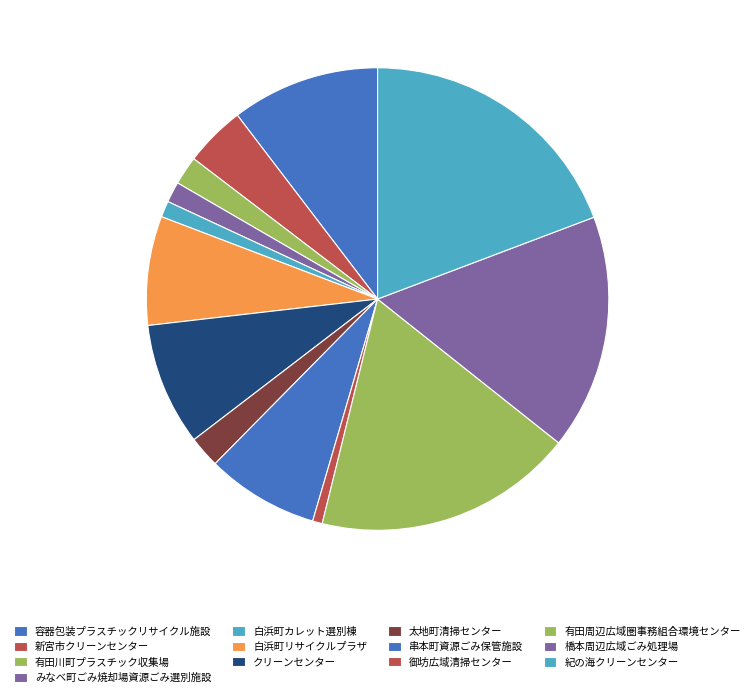

What percentage do 白浜町リサイクルプラザ and 新宮市クリーンセンター together represent?

11.9%